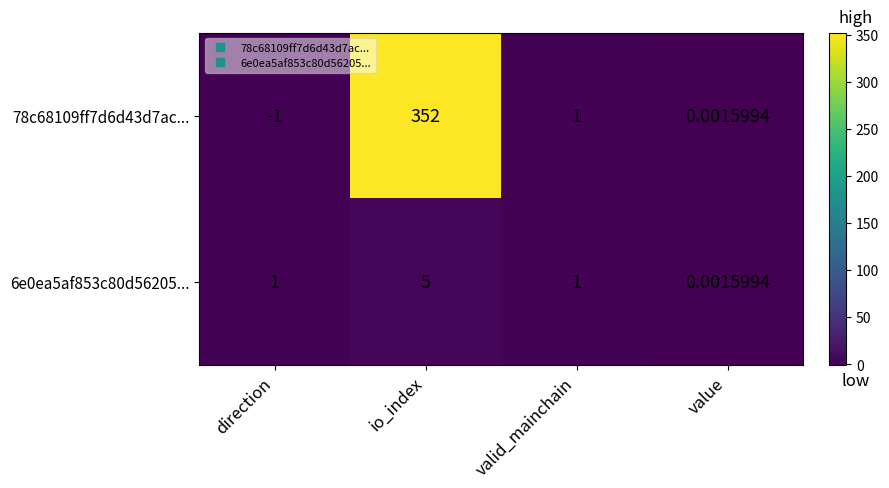

At which label is 78c68109ff7d6d43d7ac... closest to 175?

valid_mainchain